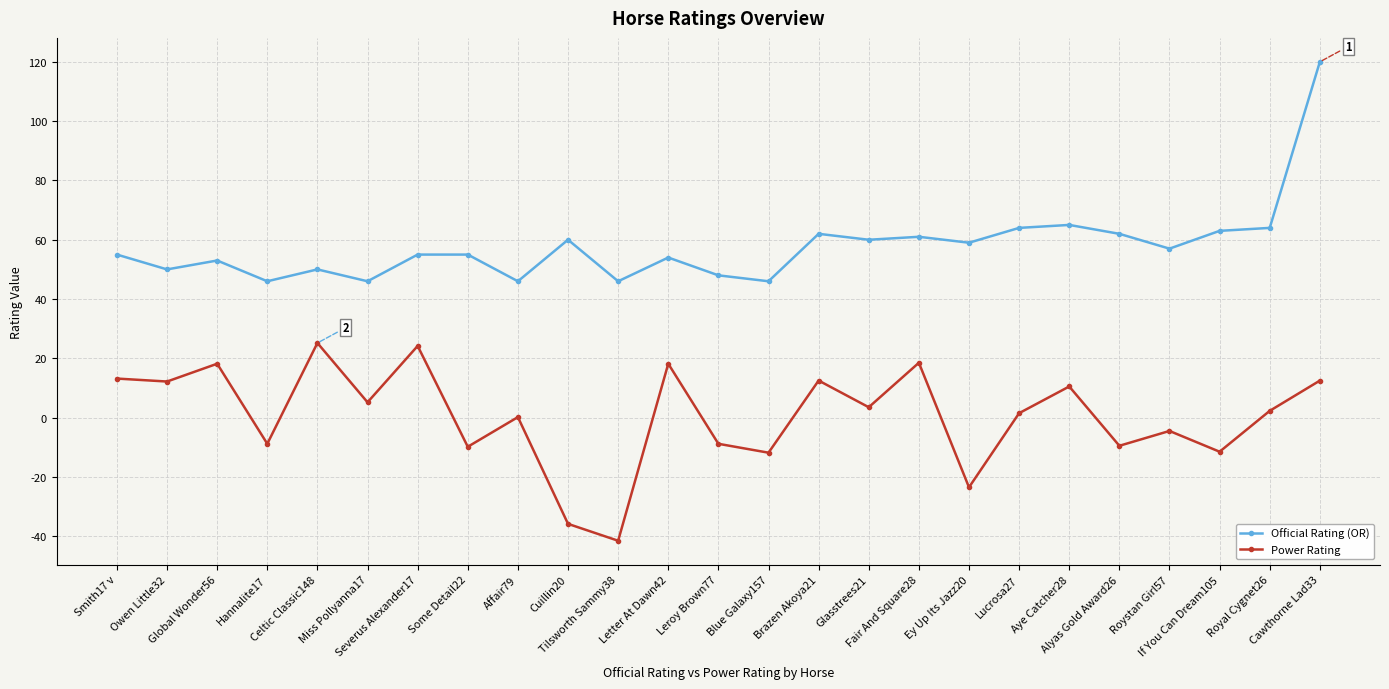

What position from the left is Cuillin20?

10